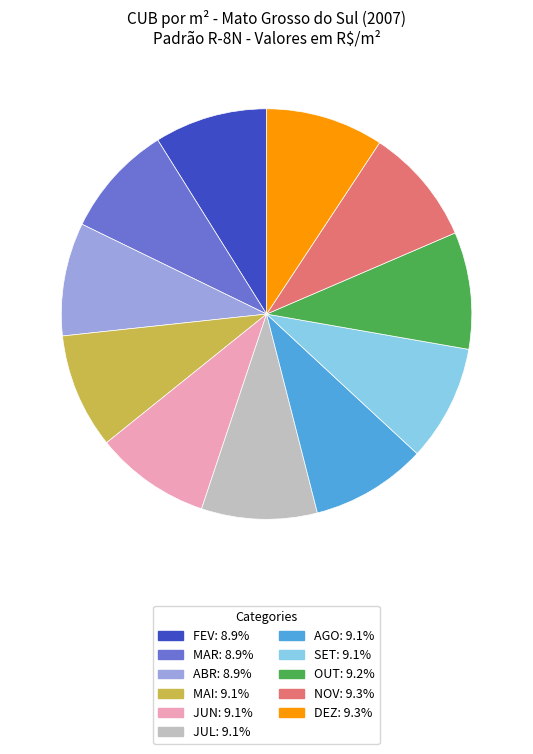

Does ABR account for over 50% of the chart?

No